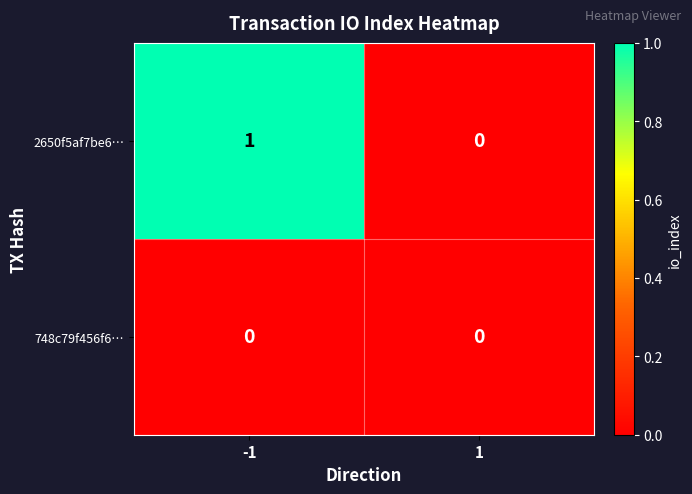

How many values in 2650f5af7be6… are above zero?

1